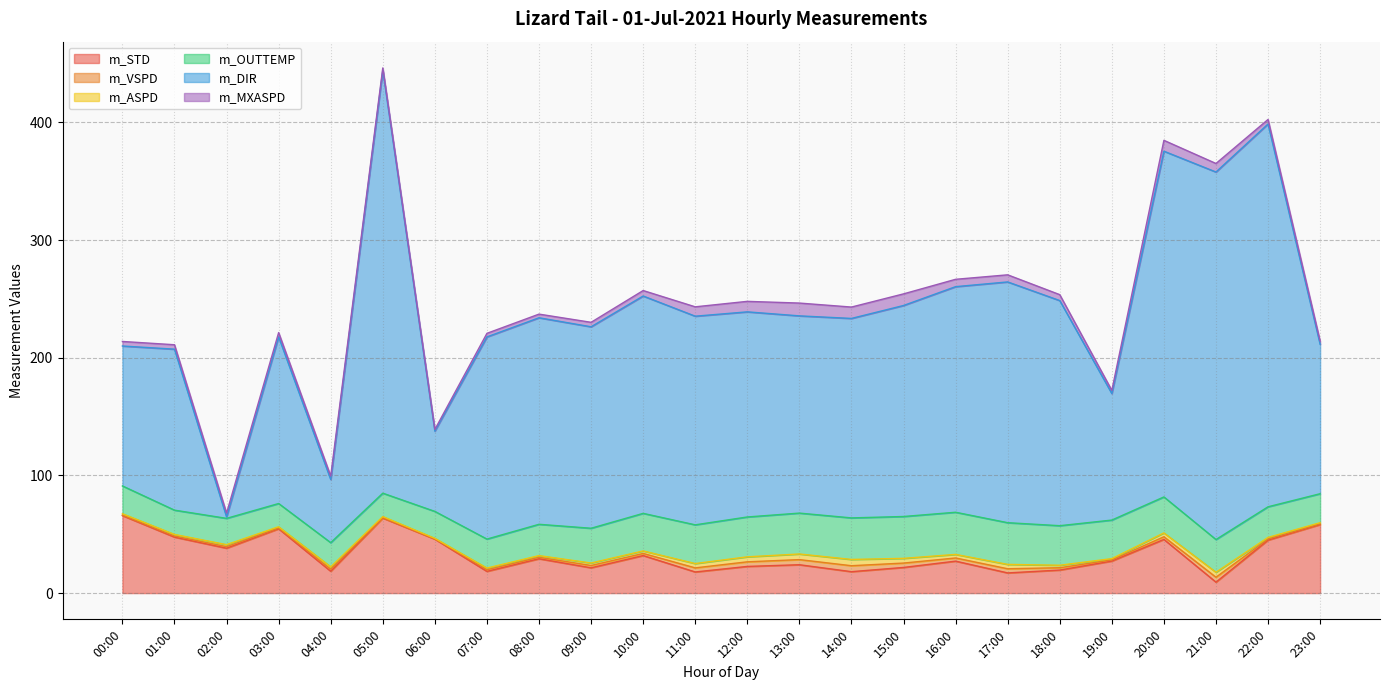

What is the difference between the m_ASPD values at 14:00 and 22:00?

4.0